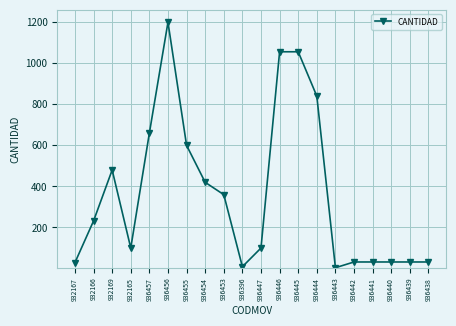

What is the maximum value shown in the chart?

1200